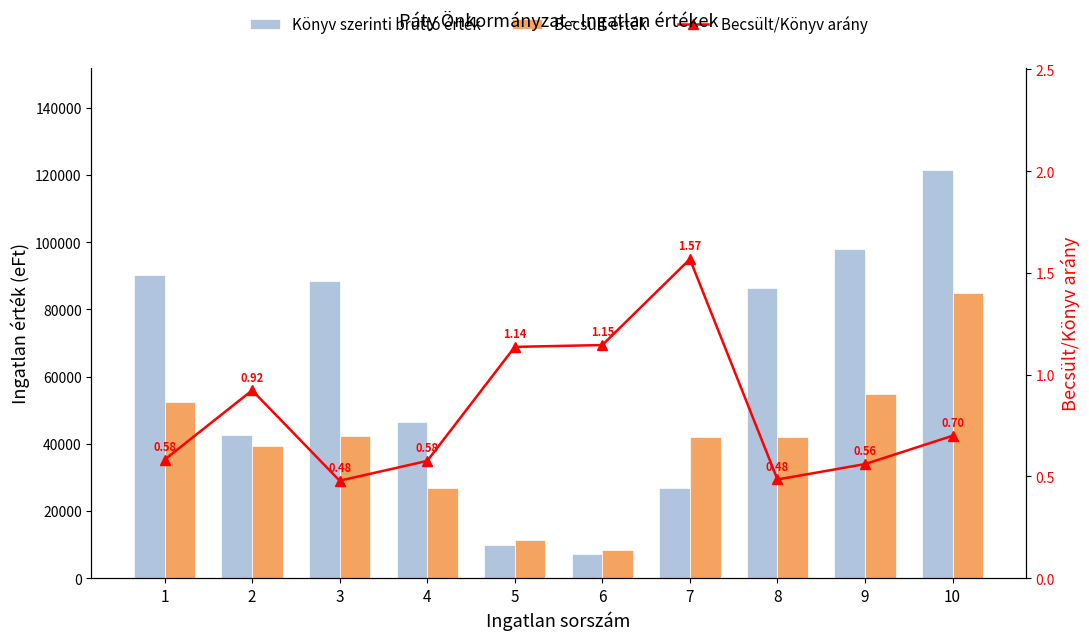

Which category has the highest value across all series?

10